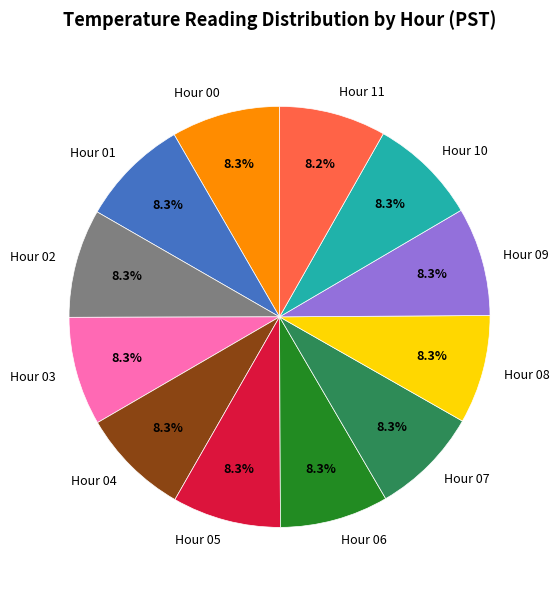

Do Hour 06 and Hour 00 together represent more than half of the pie?

No